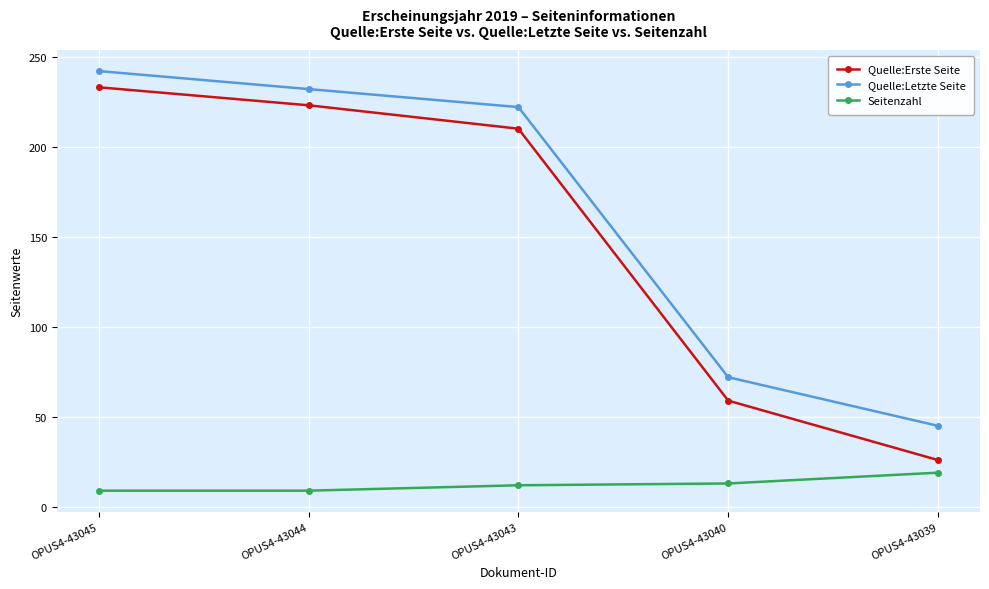

Where is Quelle:Letzte Seite nearest to the value 143?

OPUS4-43040